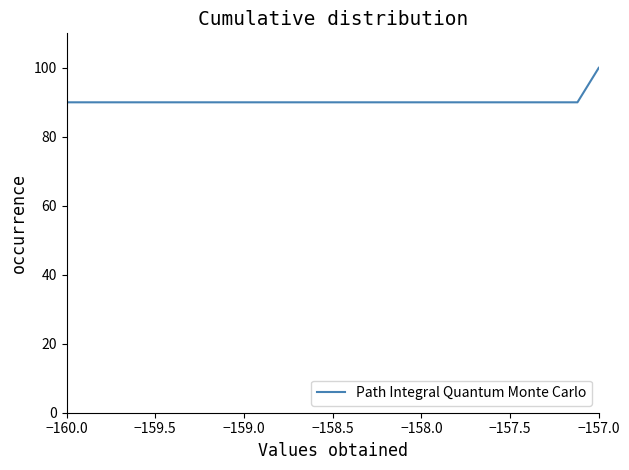

What is the difference between the maximum and minimum values?

10